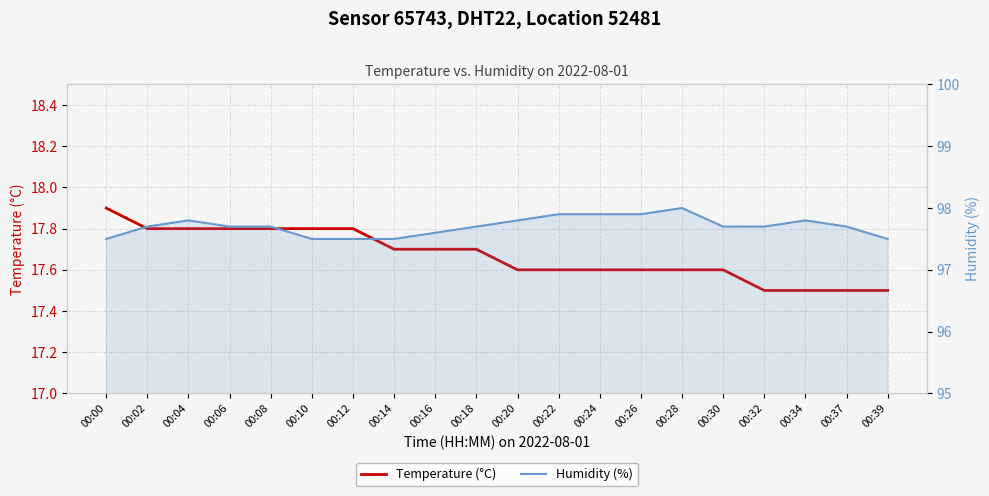

Which label corresponds to the smallest value in the chart?

00:32